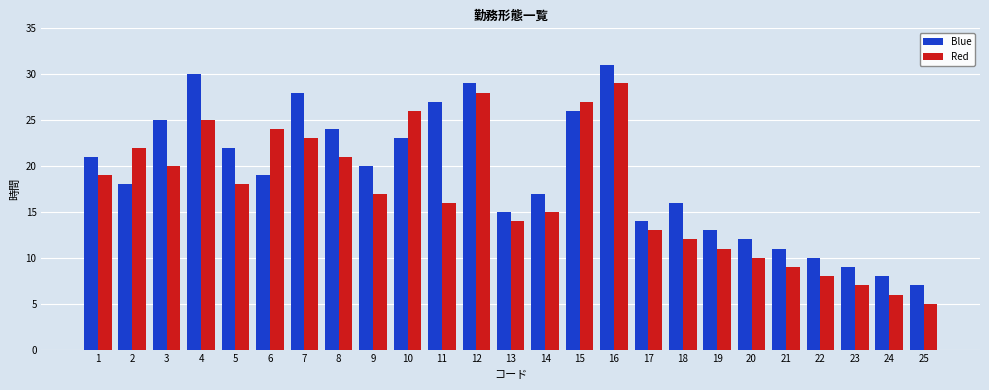

What are all the series names shown in the legend?

Blue, Red